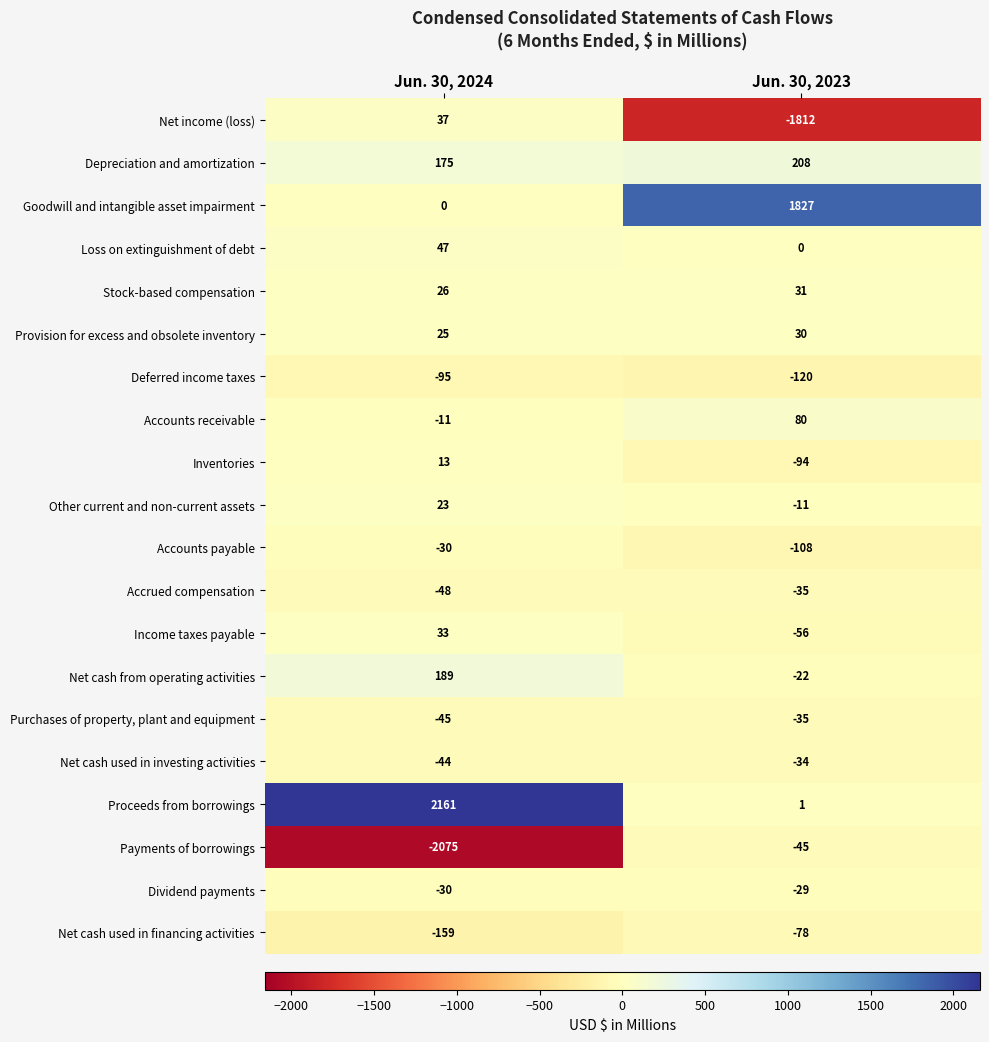

The Proceeds from borrowings series shows 1 at Jun. 30, 2023. True or false?

True